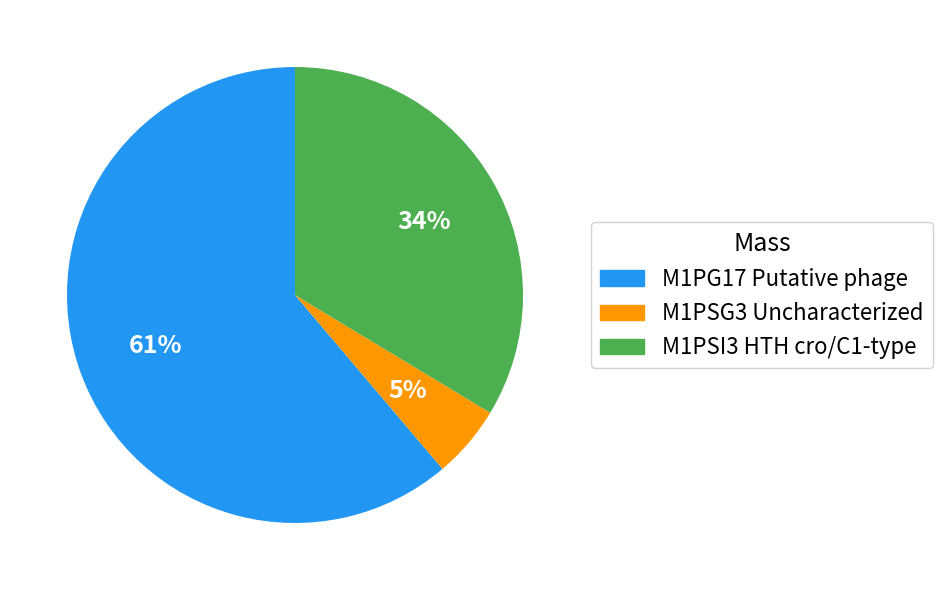

Is the sum of M1PSI3 HTH cro/C1-type and M1PG17 Putative phage greater than half?

Yes